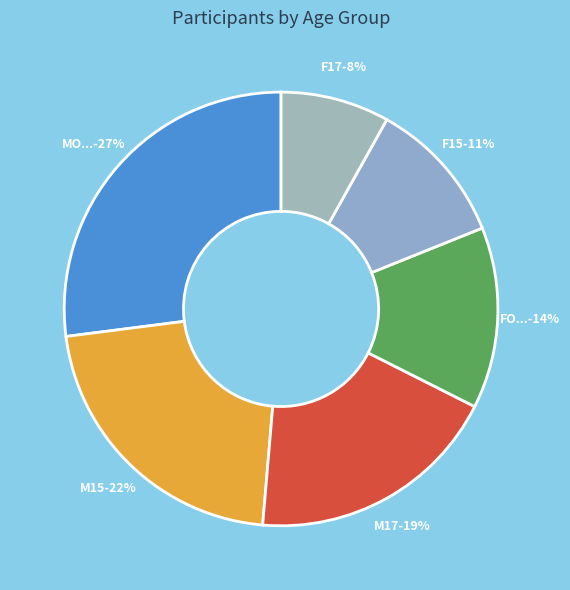

Is there a majority slice in this chart?

No